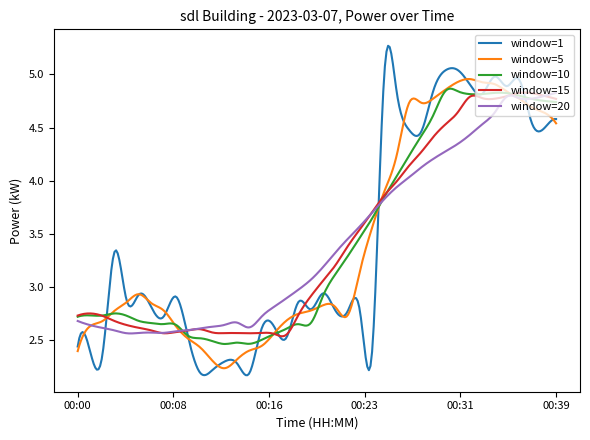

Which series has the widest spread of values?

window=1